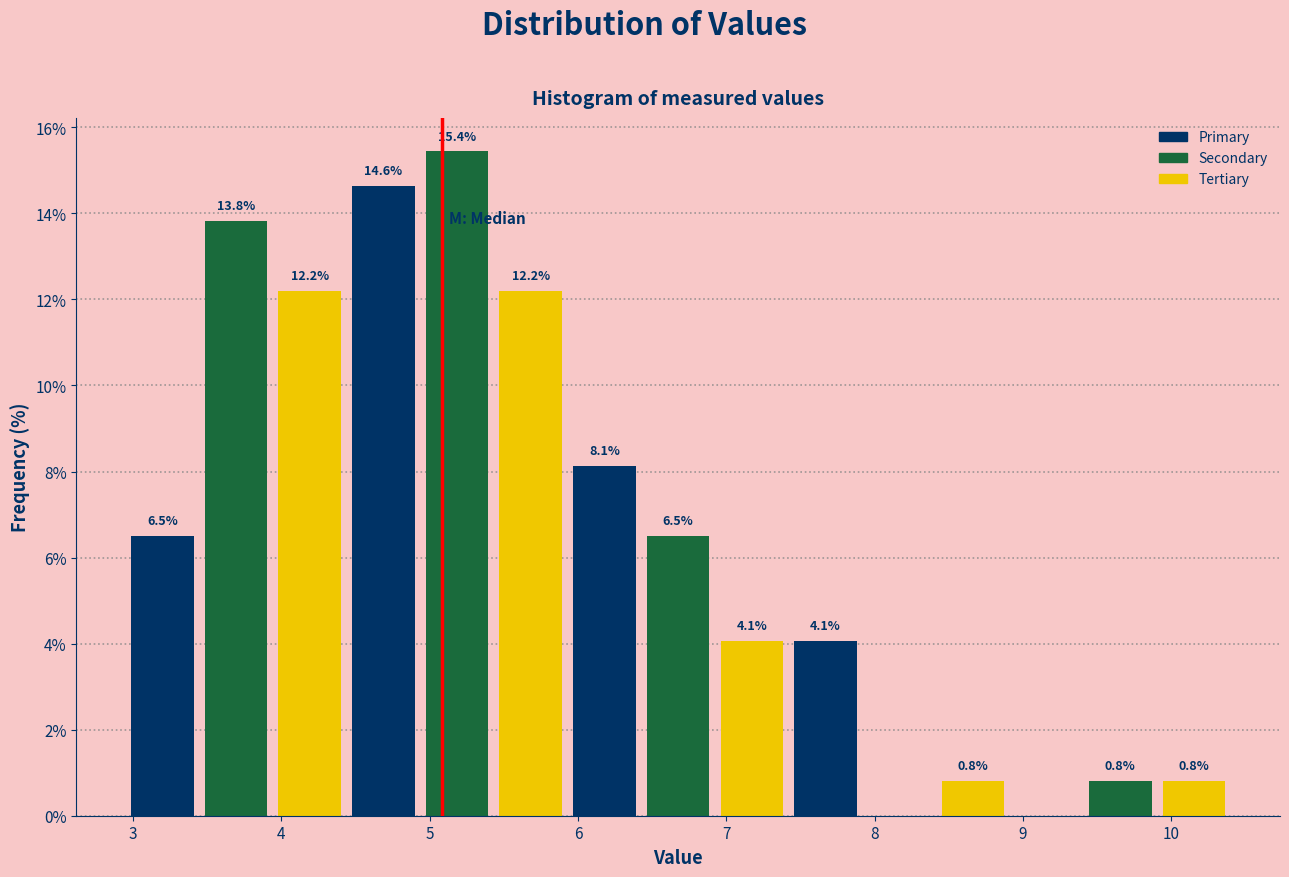

Which range on the x-axis has the tallest bar?

4.9 to 5.4